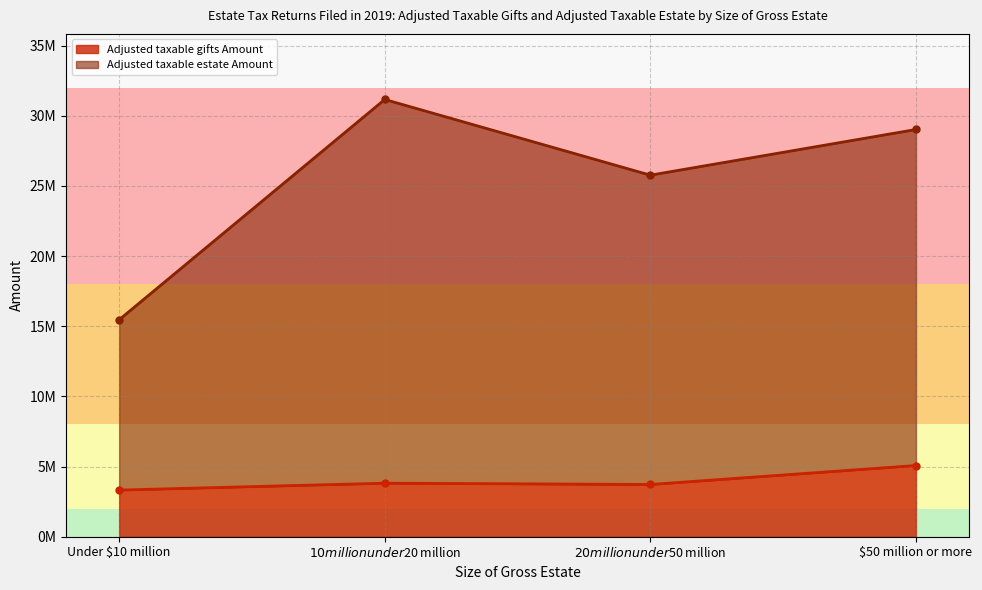

At which category is the sum across all series the highest?

$10 million under $20 million